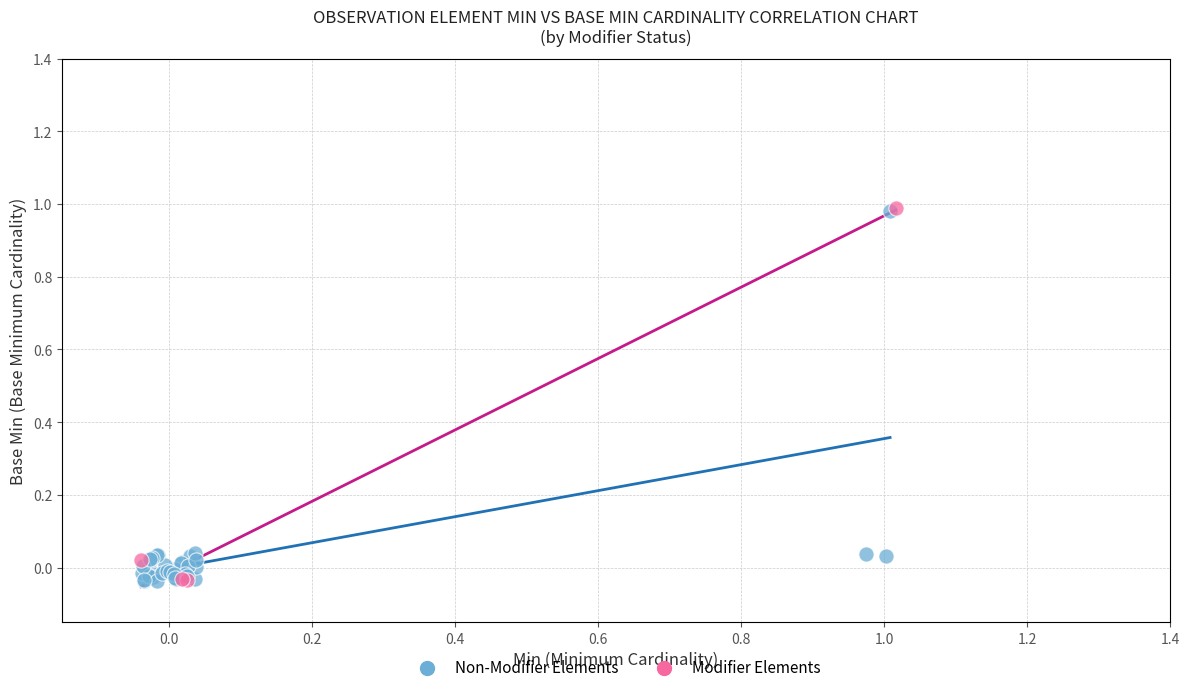

What are all the series names shown in the legend?

Non-Modifier Elements, Modifier Elements